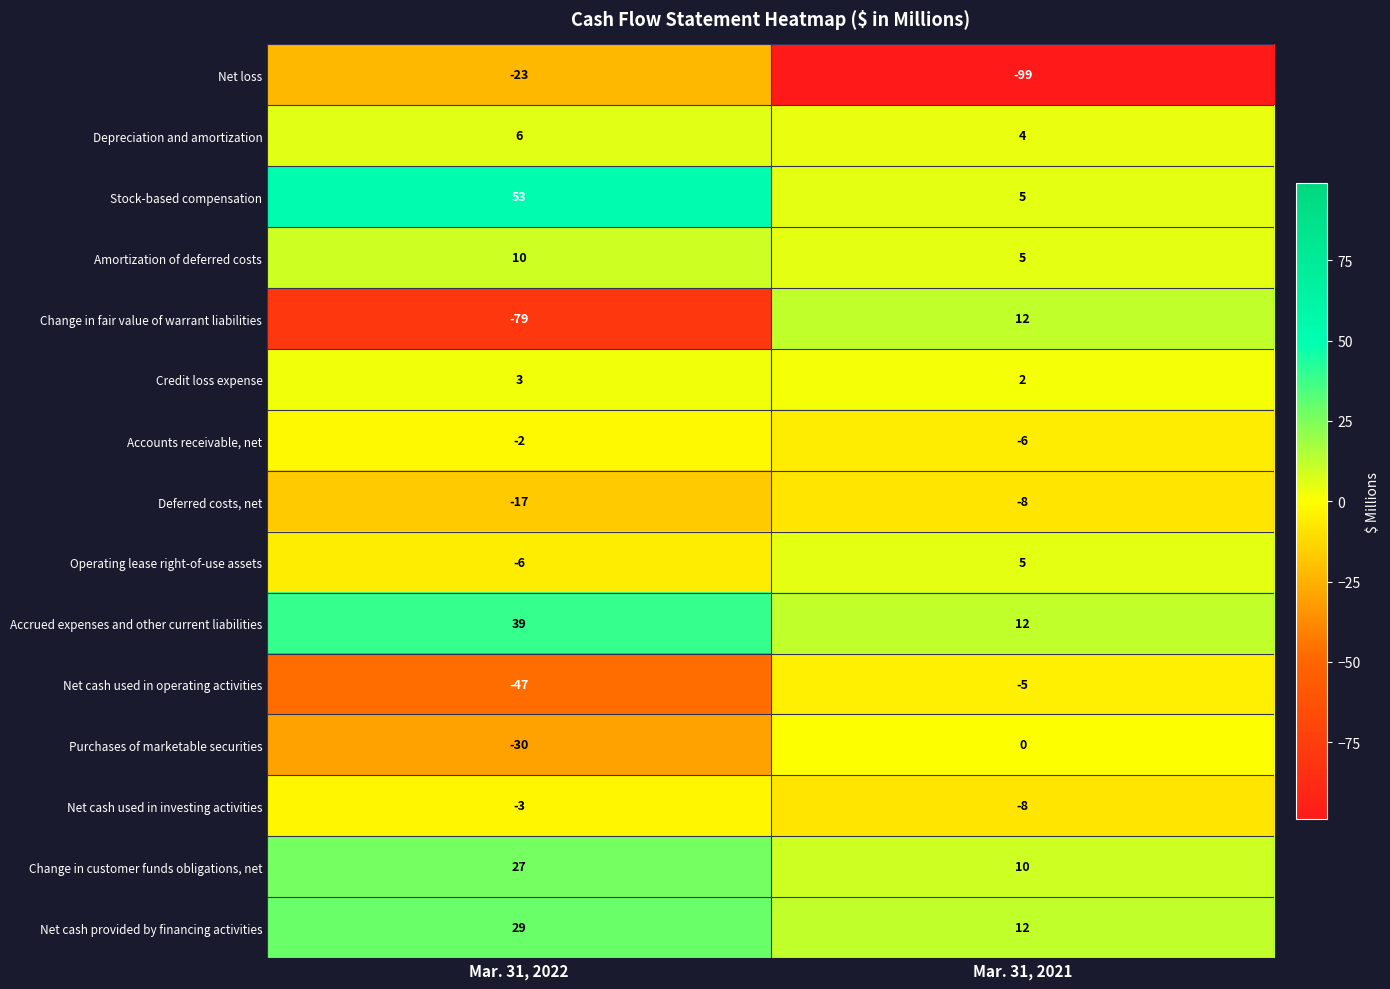

Read the Change in customer funds obligations, net value at Mar. 31, 2022.

27